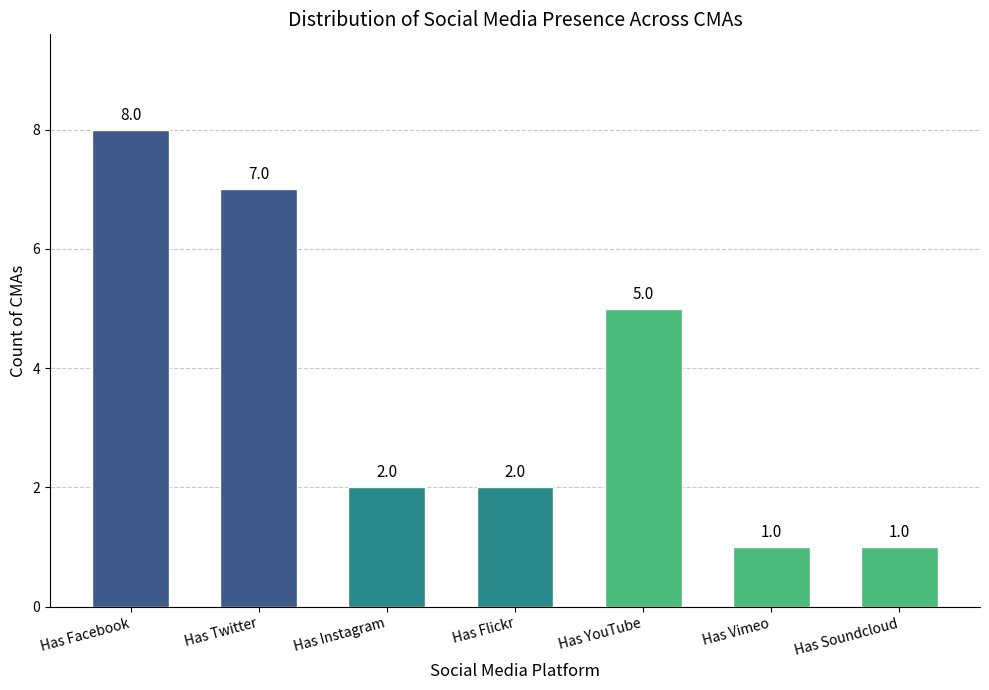

What is the difference between the values at Has Instagram and Has Soundcloud?

1